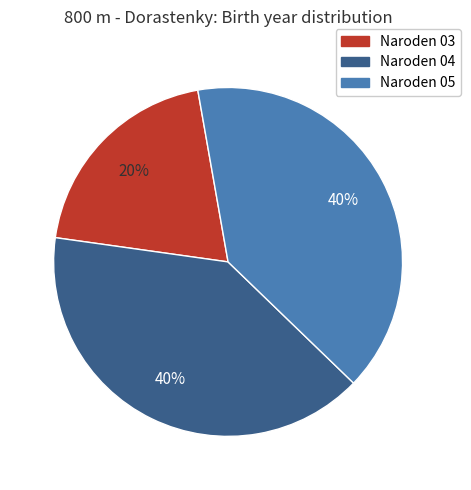

Is there any slice that represents more than half of the pie?

No